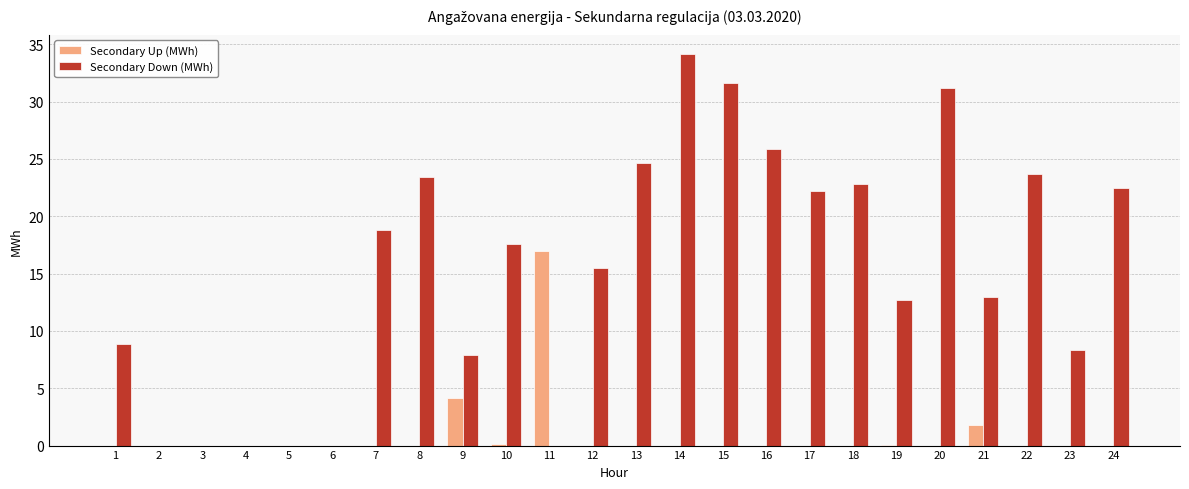

Which series has the widest spread of values?

Secondary Down (MWh)